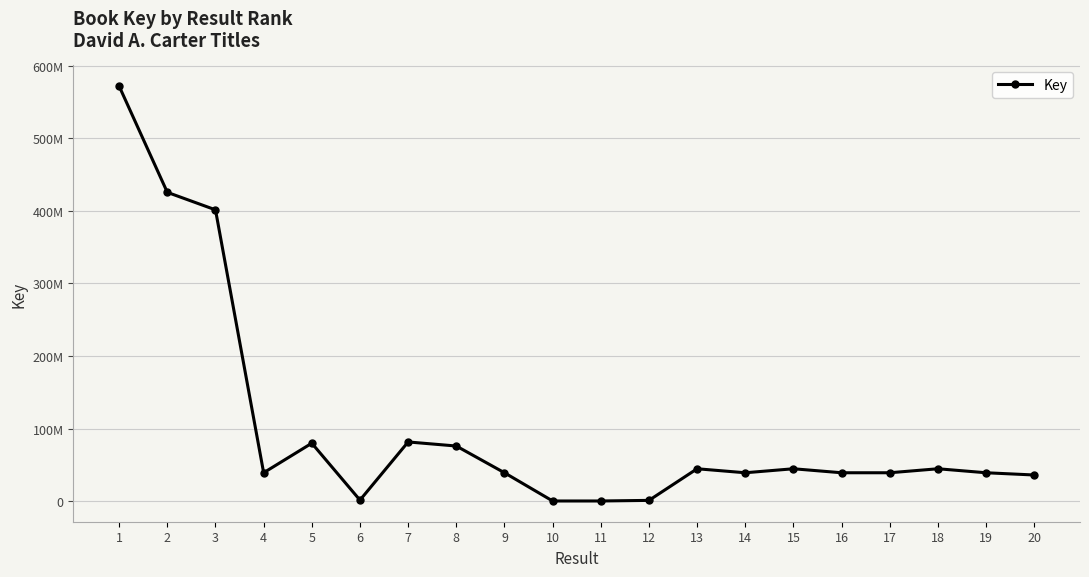

Does the chart have visible grid lines?

Yes